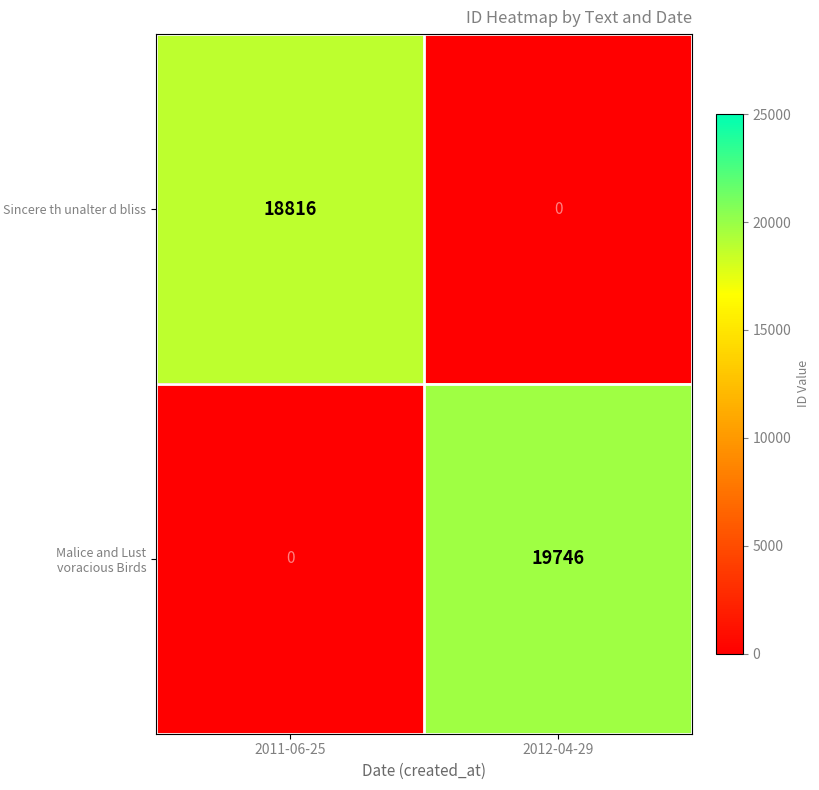

Where is Malice and Lust voracious Birds nearest to the value 9873?

2011-06-25